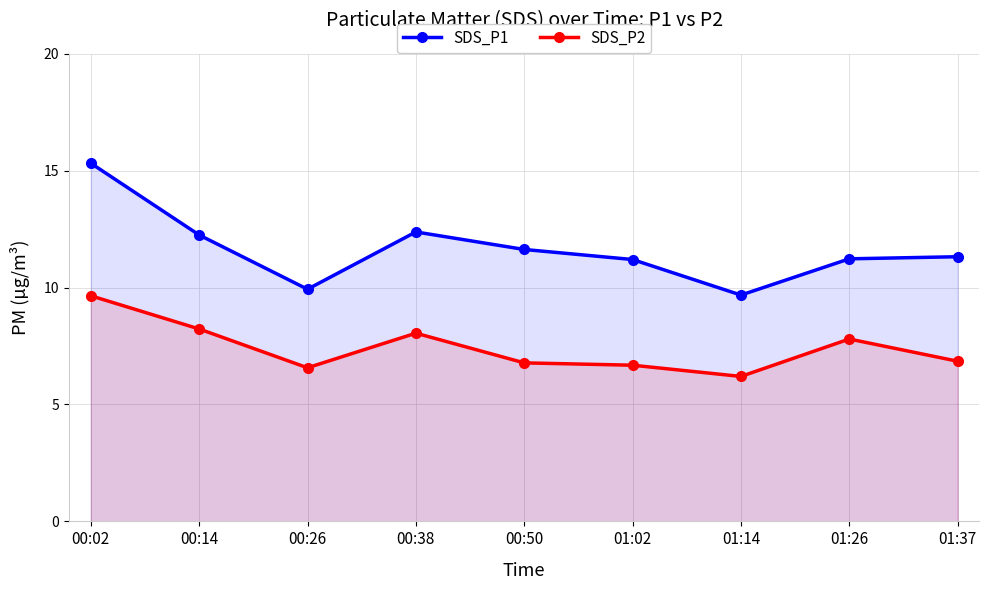

Count the number of data series in this chart.

2